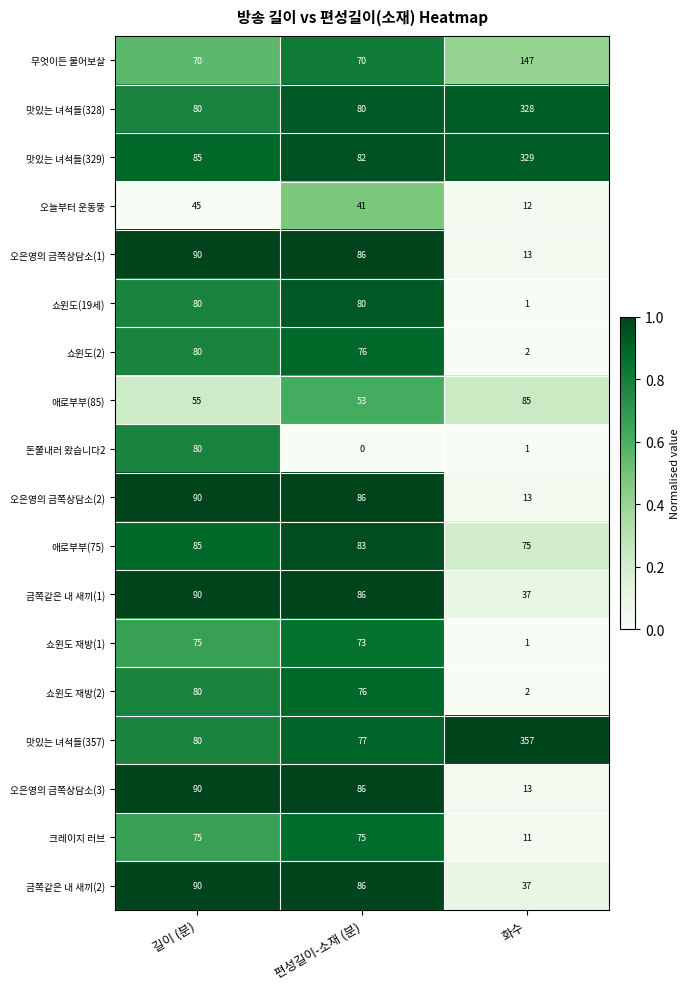

True or false: 오은영의 금쪽상담소(3) has a value of 146 at 편성길이-소재 (분).

False